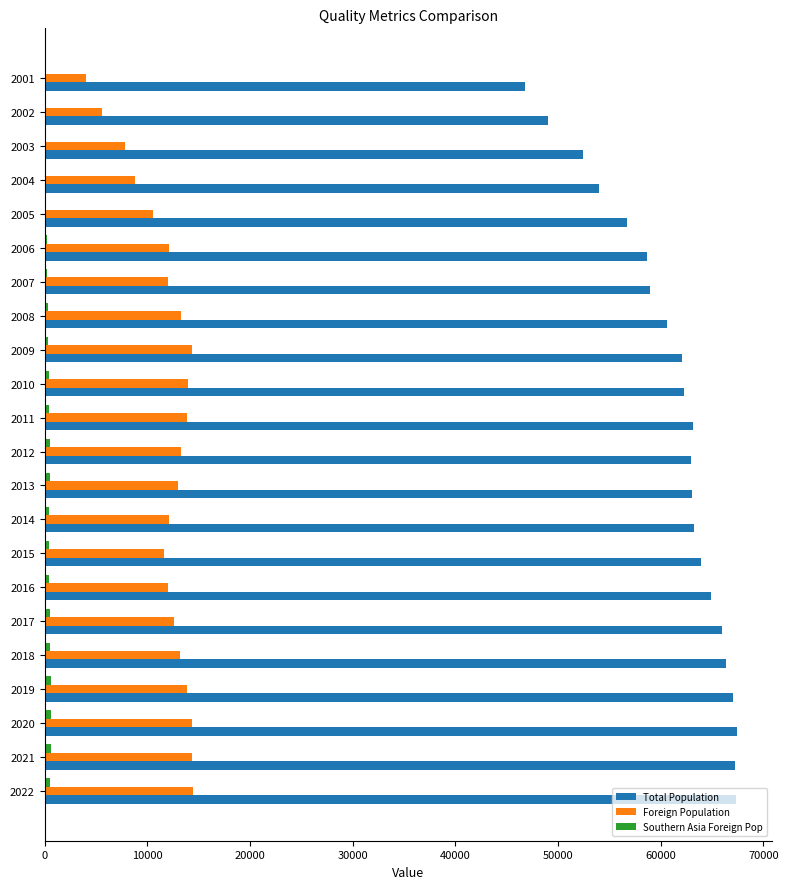

The value of Total Population at 2012 is 39273. True or false?

False